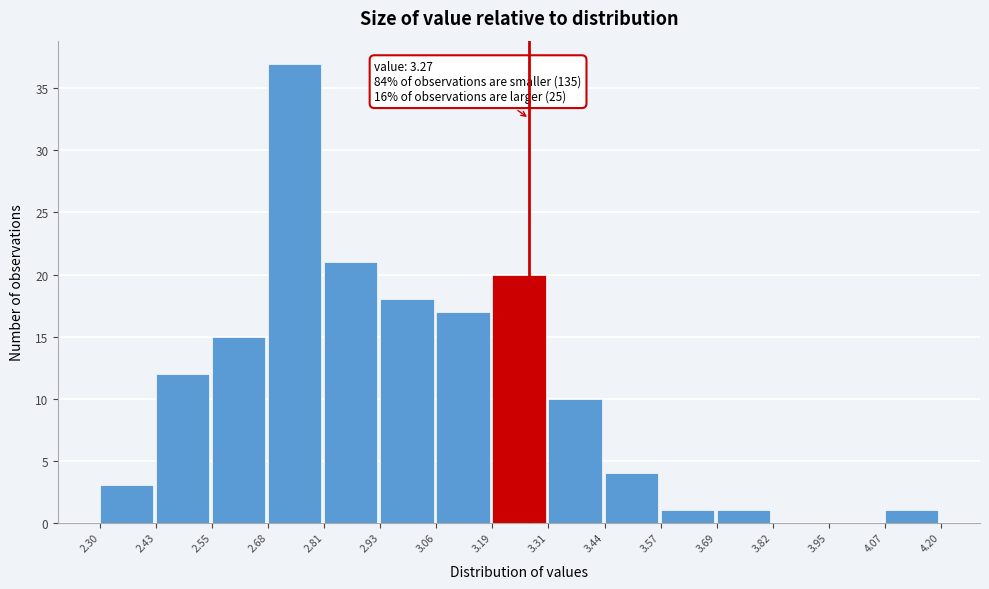

Over which range of the x-axis is the bar tallest?

2.68 to 2.81